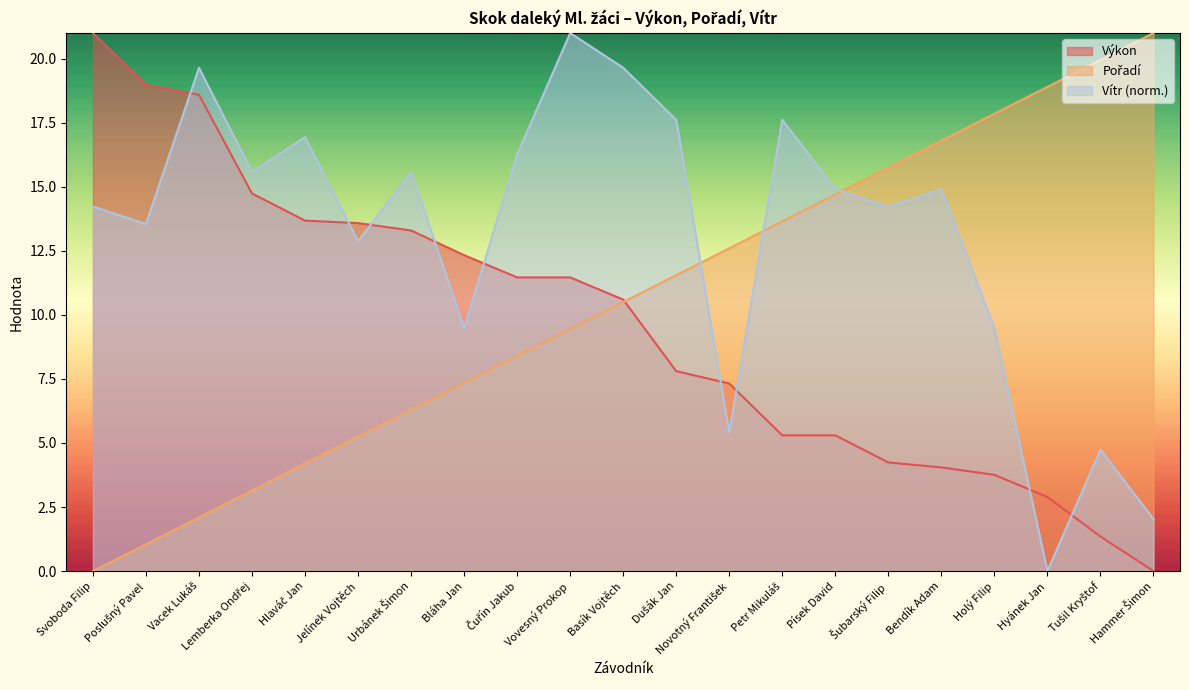

How many series are shown in this chart?

3